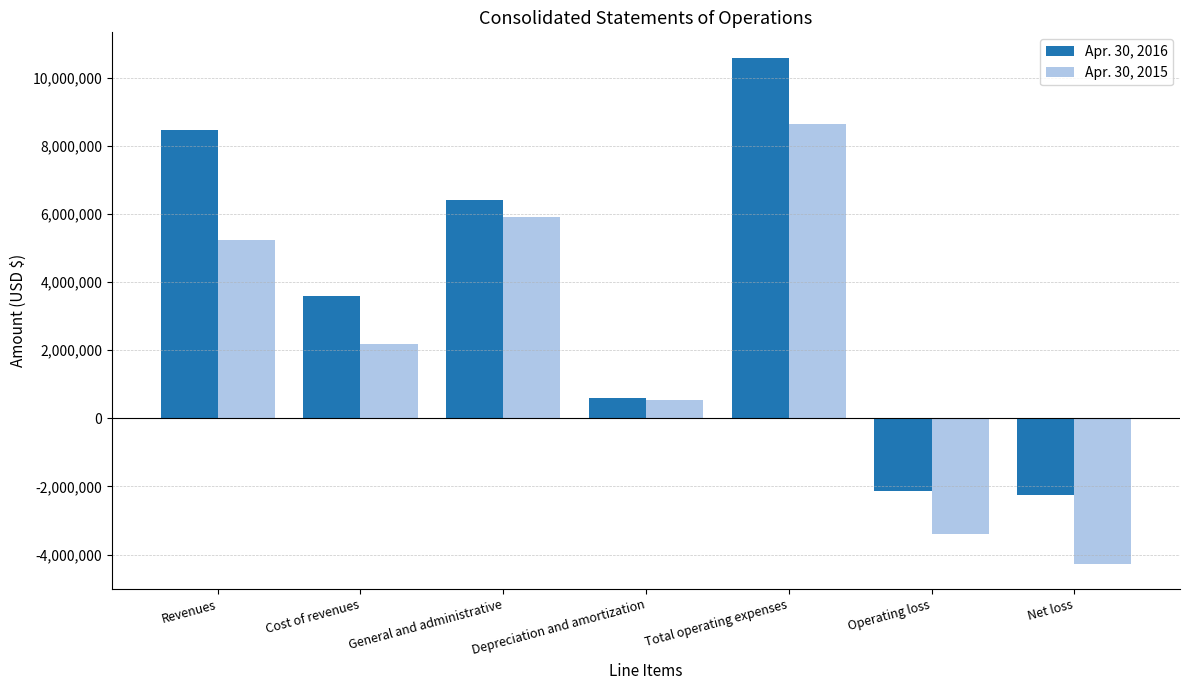

What are all the series names shown in the legend?

Apr. 30, 2016, Apr. 30, 2015